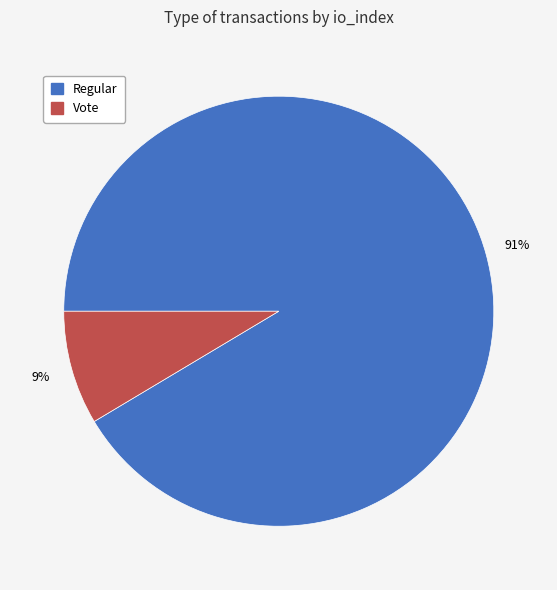

Rank the categories by value from lowest to highest.

Vote, Regular